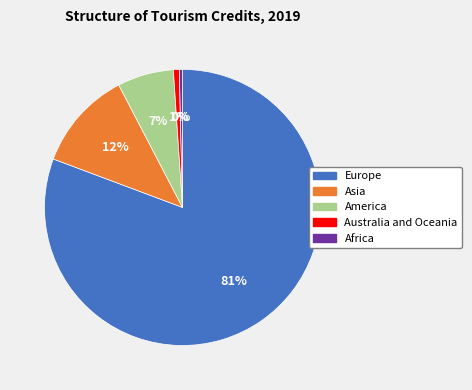

To the nearest percent, what is the difference between the largest and smallest slice percentages?

80%